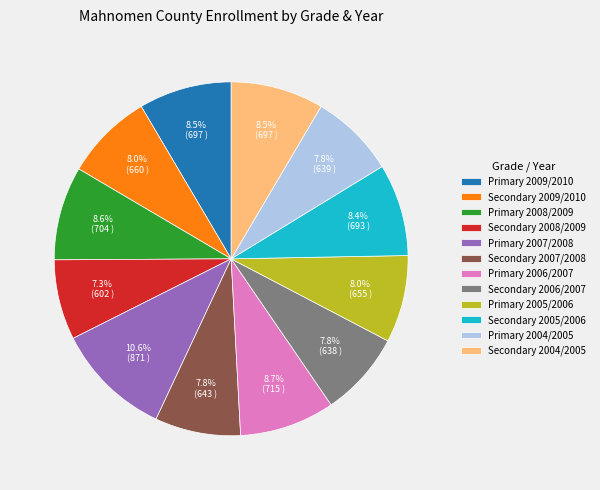

To the nearest percent, what is the combined percentage of Primary 2008/2009 and Primary 2007/2008?

19%